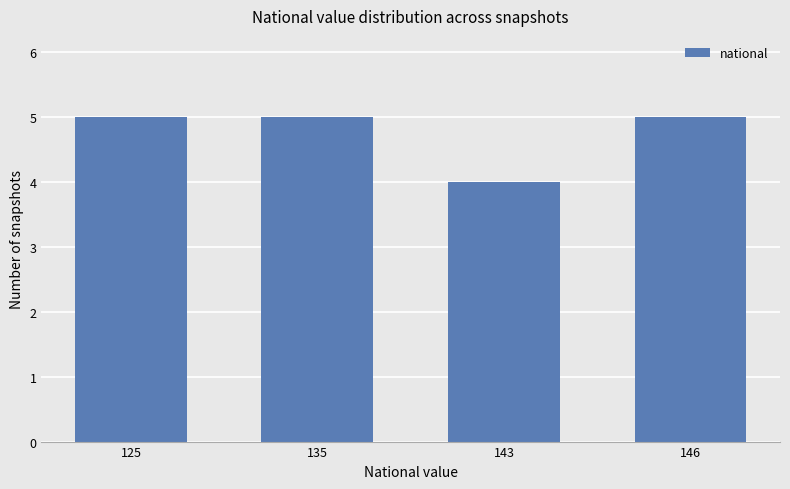

The value at 143 is 4. True or false?

True